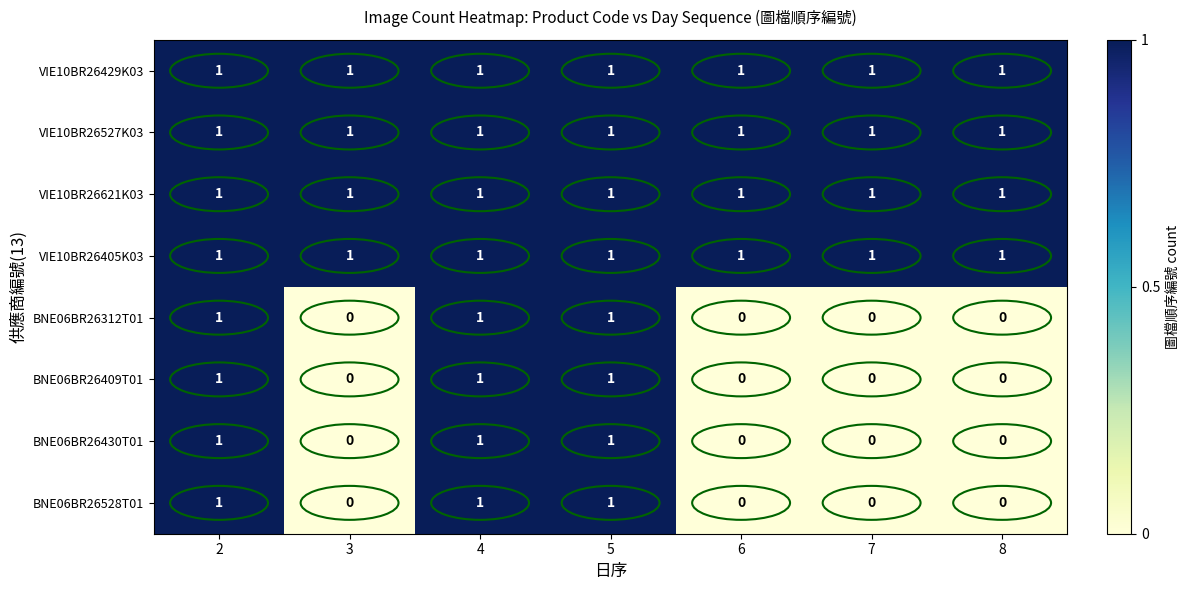

What is the maximum value shown in the chart?

1